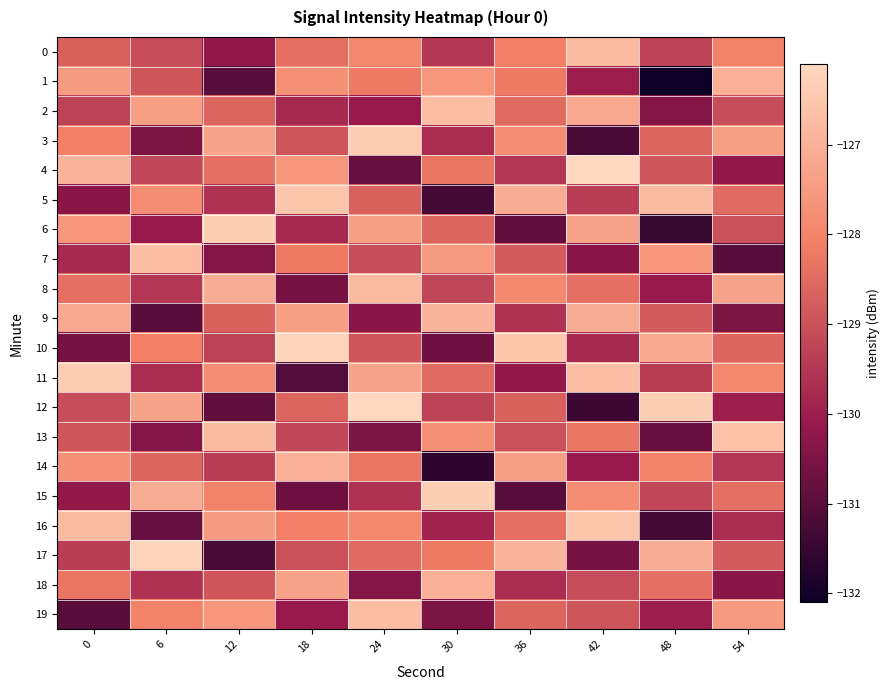

At 36, list the series in order from largest to smallest.

10, 17, 5, 14, 3, 8, 0, 1, 16, 2, 19, 12, 7, 13, 4, 9, 18, 11, 6, 15